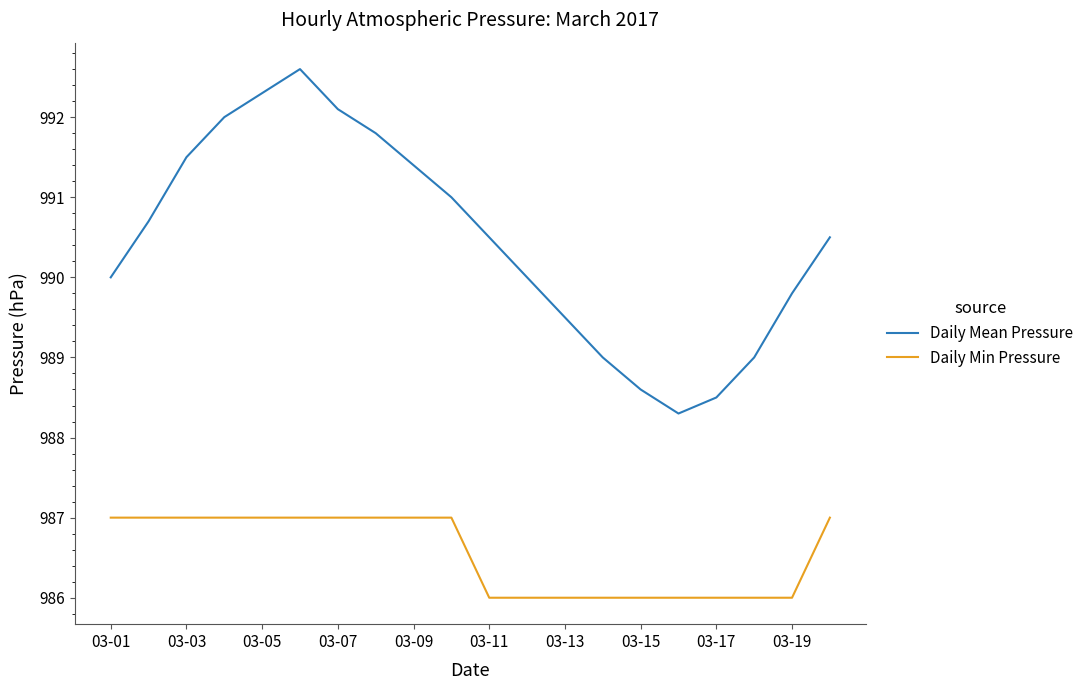

True or false: Daily Min Pressure and Daily Mean Pressure cross at least once.

False